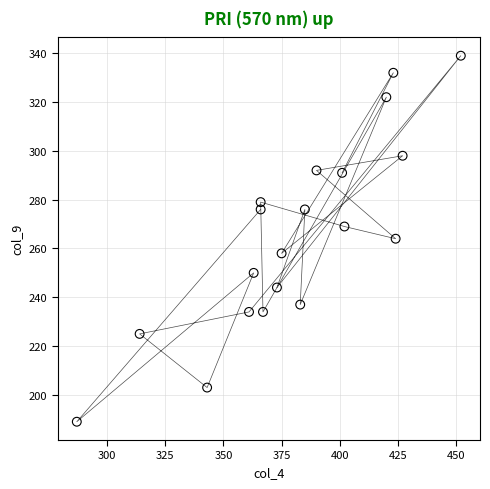

What is the range of Y values (max minus min)?

150